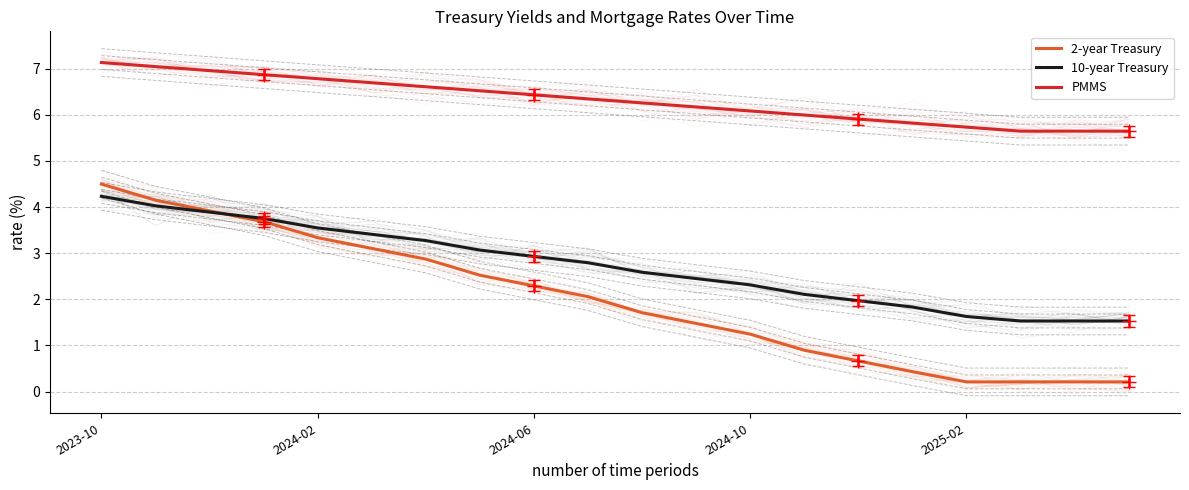

What is the value of the 2-year Treasury point at the 4th from the left?

3.7